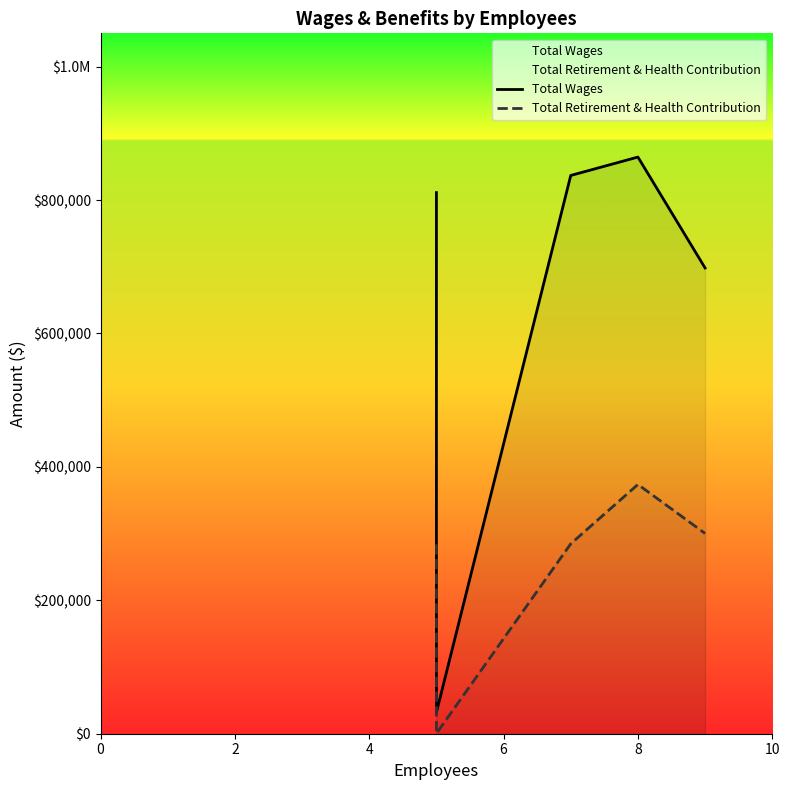

True or false: Total Wages and Total Retirement & Health Contribution intersect in this chart.

False